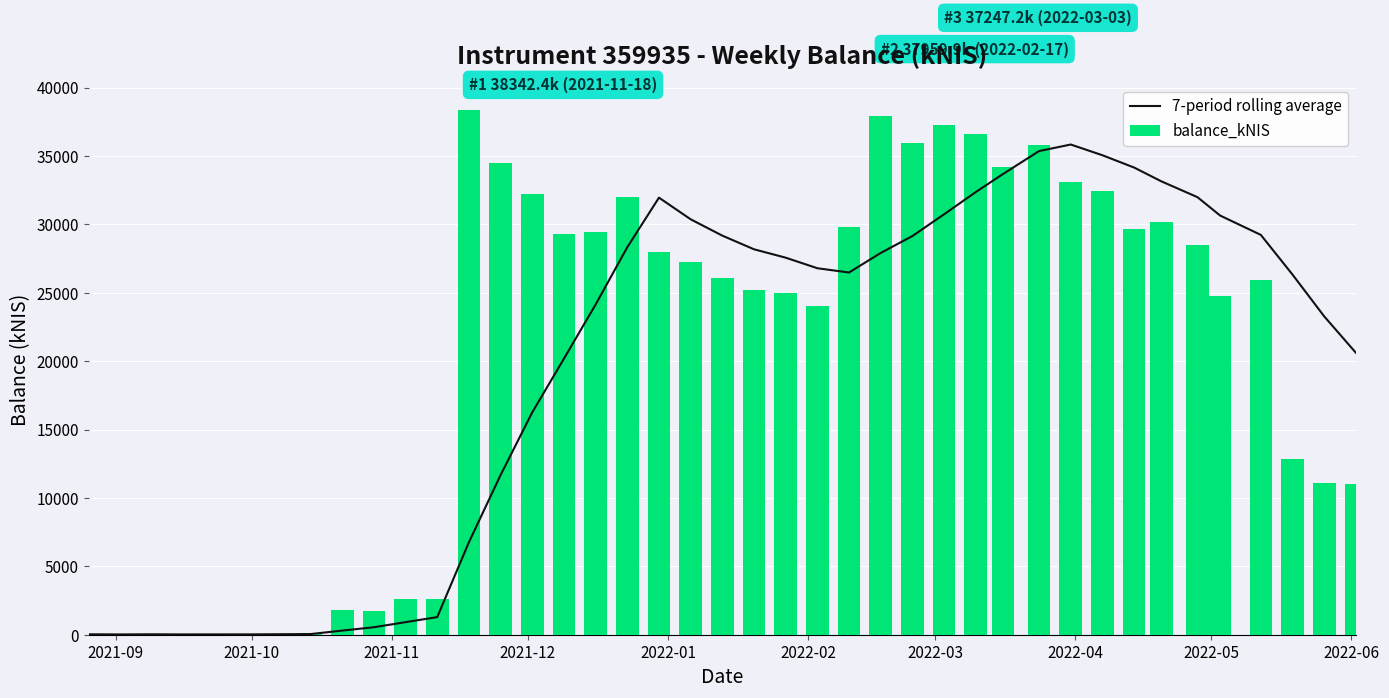

Which series has the largest range (max minus min)?

balance_kNIS